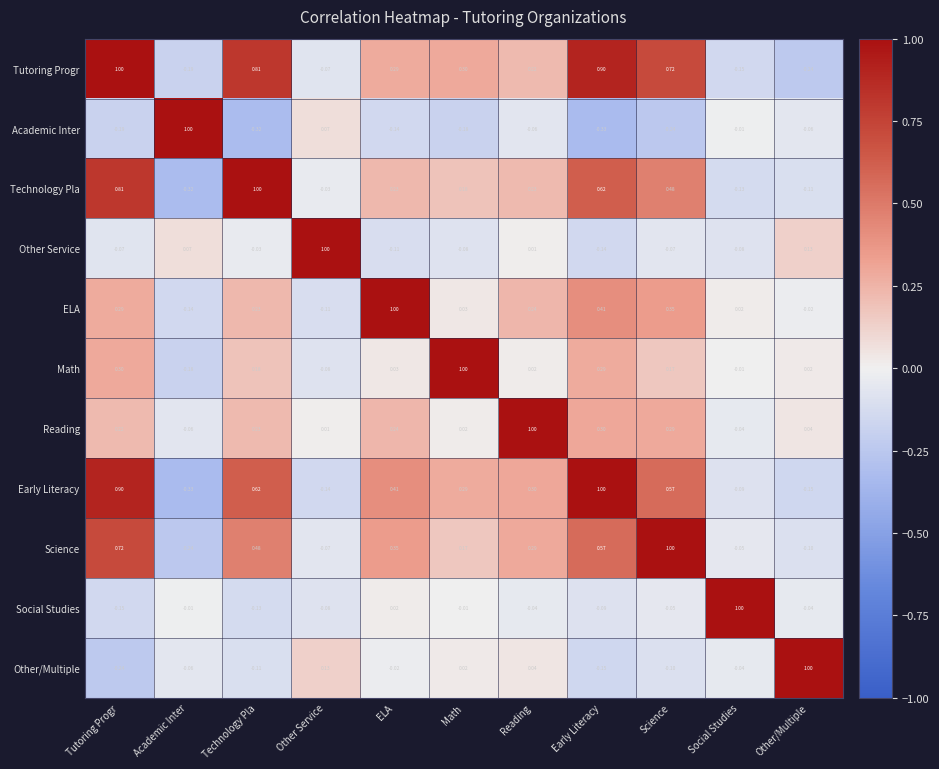

How many data points in Social Studies are less than 0?

9